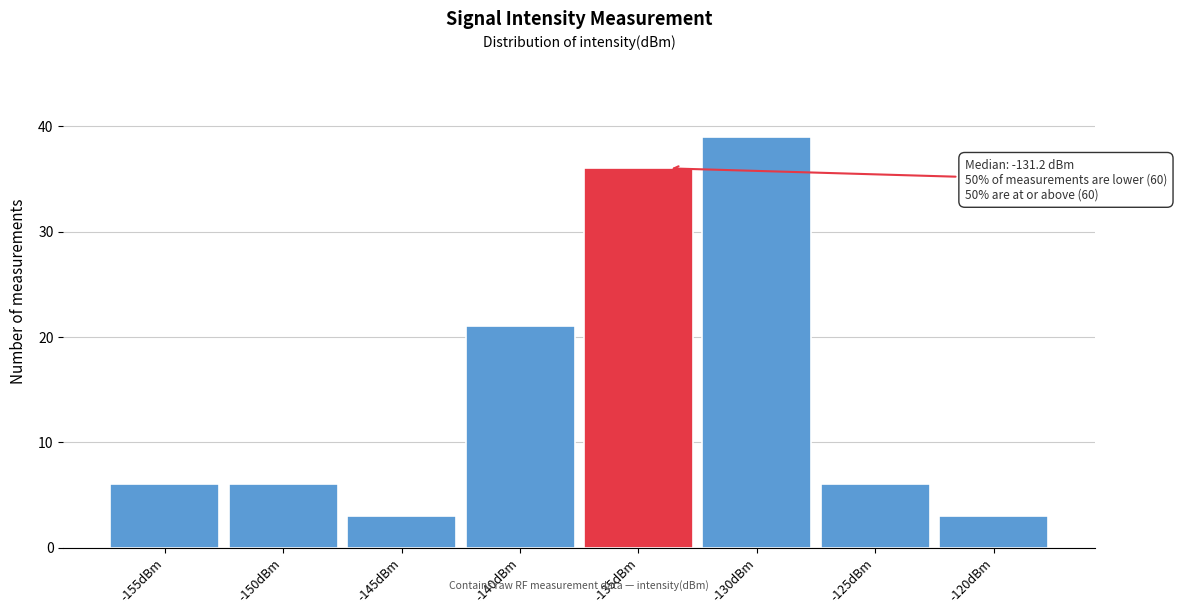

Reading right to left, transcribe all the data shown in this chart.

3	6	39	36	21	3	6	6